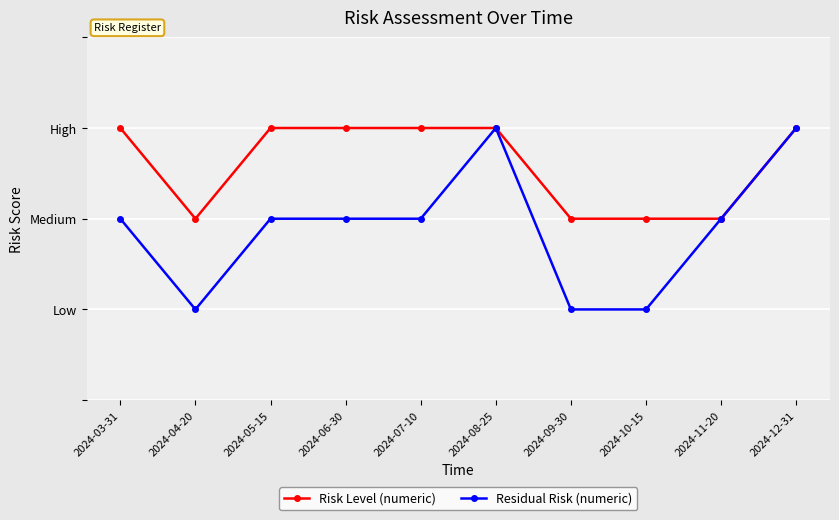

What are all the series names shown in the legend?

Risk Level (numeric), Residual Risk (numeric)